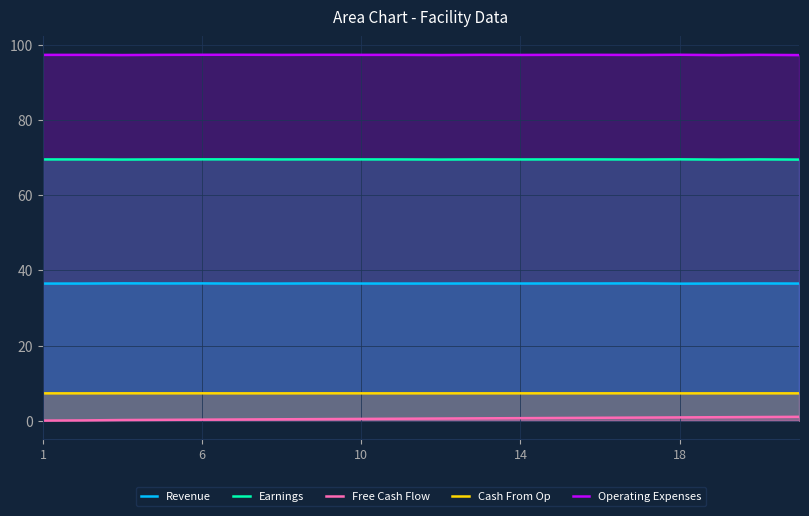

True or false: Free Cash Flow and Cash From Op intersect in this chart.

False